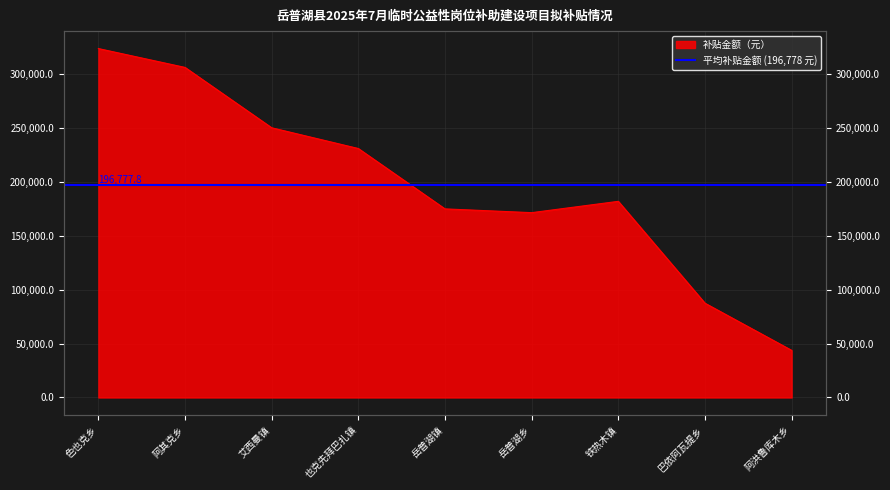

Reading right to left, list all the values displayed in this chart.

阿洪鲁库木乡=43750	巴依阿瓦提乡=87500	铁热木镇=182000	岳普湖乡=171500	岳普湖镇=175000	也克先拜巴扎镇=231000	艾西曼镇=250250	阿其克乡=306250	色也克乡=323750